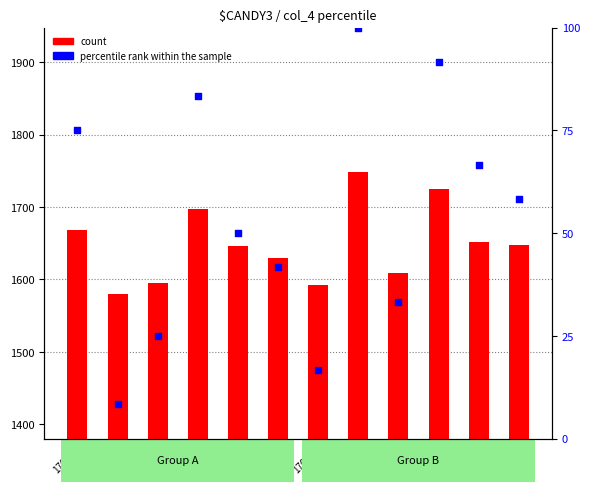

At which category is the sum across all series the highest?

17038